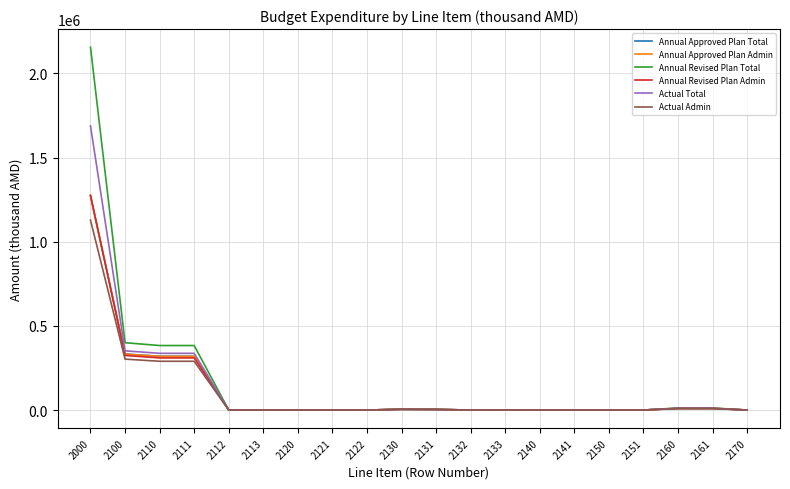

The Actual Total series shows 336969.6 at 2110. True or false?

True